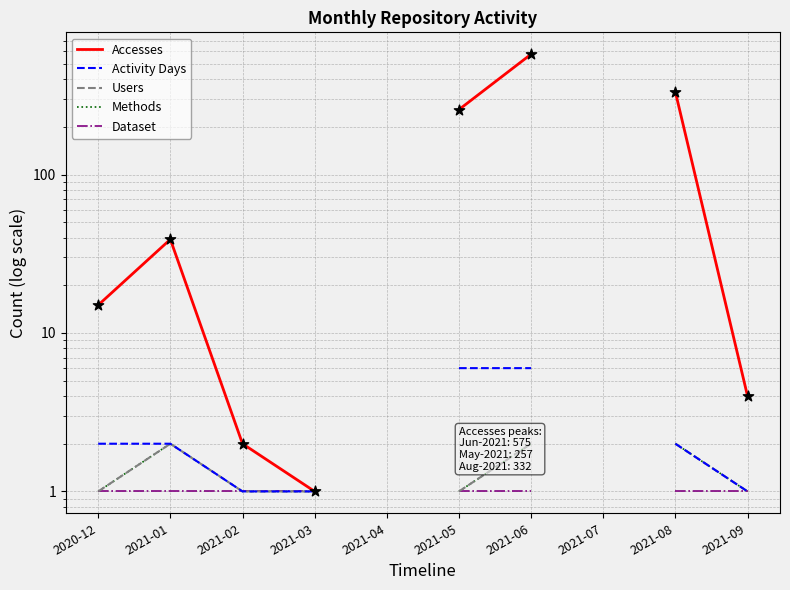

Which series has the widest spread of Y values?

Accesses